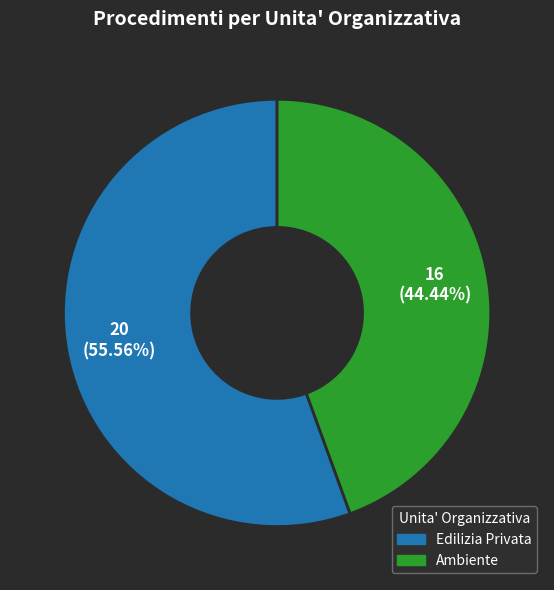

To the nearest percent, what is the average slice percentage?

50%